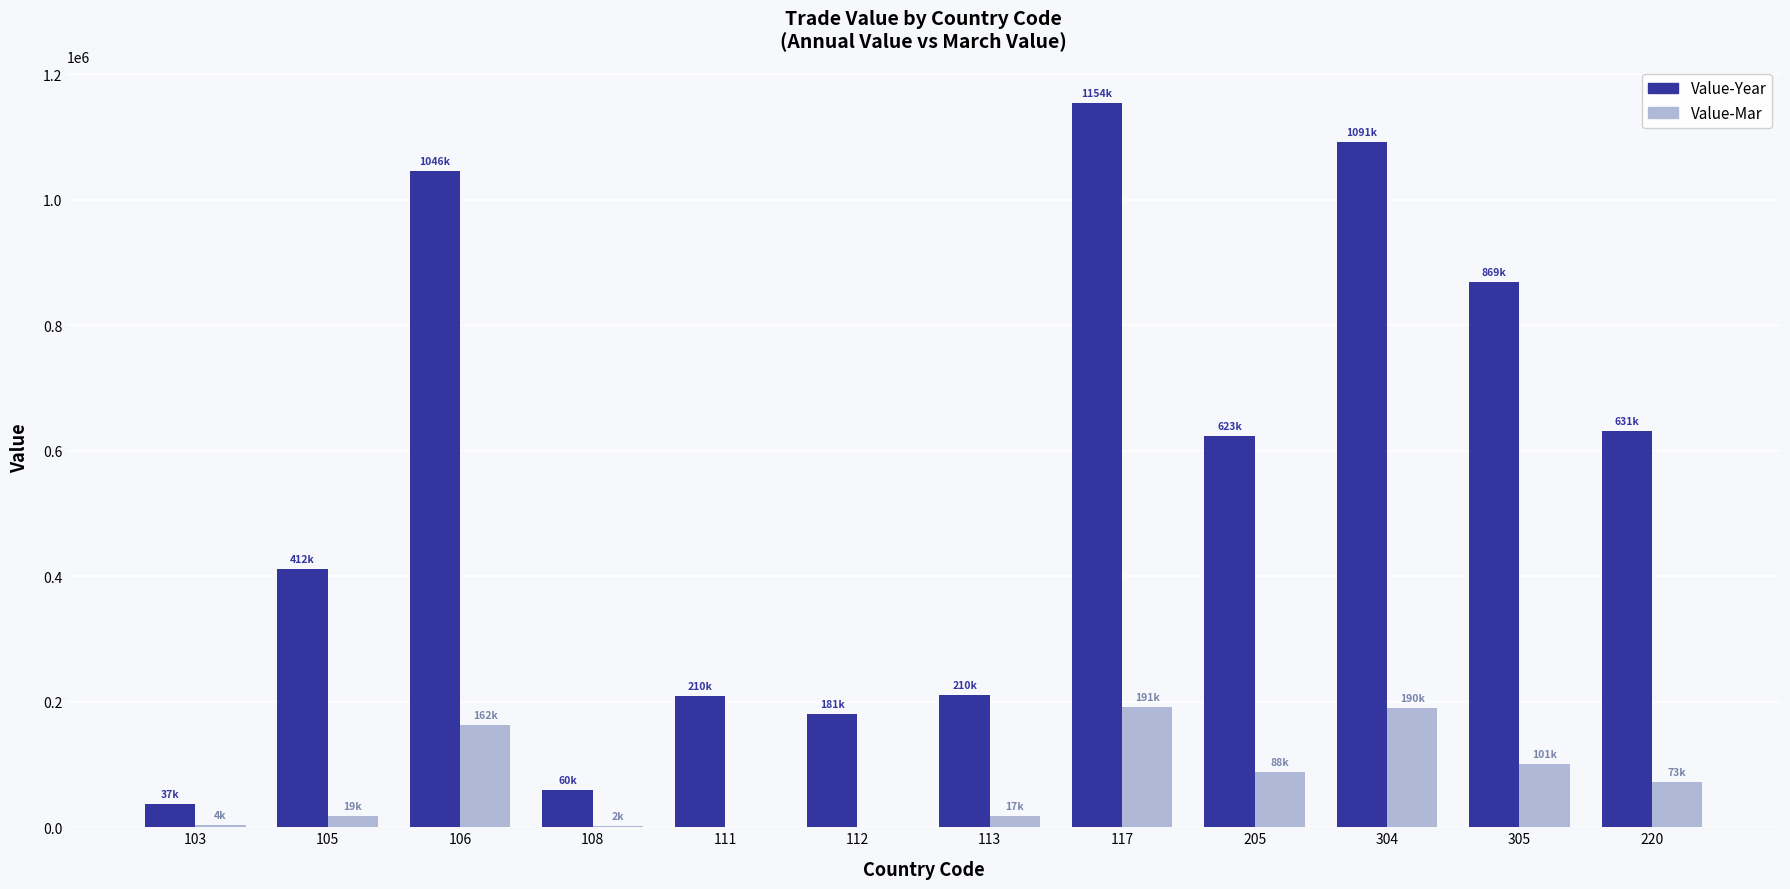

How many categories are shown in the chart?

12